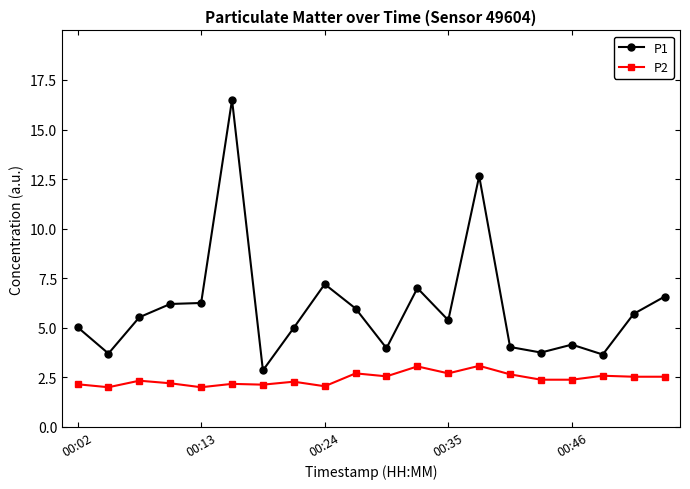

True or false: P2 and P1 cross at least once.

False